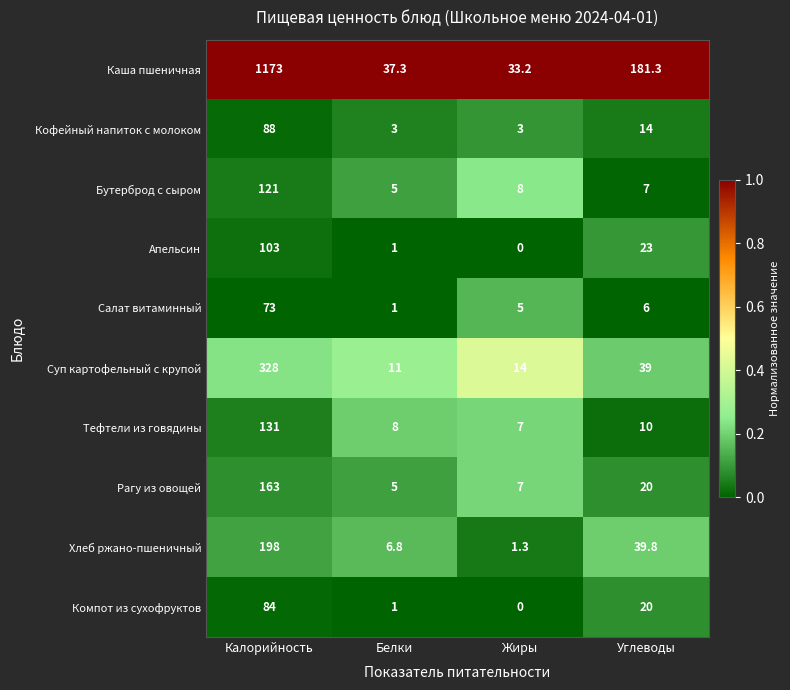

Rank the series by their maximum value, from lowest to highest.

Салат витаминный, Компот из сухофруктов, Кофейный напиток с молоком, Апельсин, Бутерброд с сыром, Тефтели из говядины, Рагу из овощей, Хлеб ржано-пшеничный, Суп картофельный с крупой, Каша пшеничная